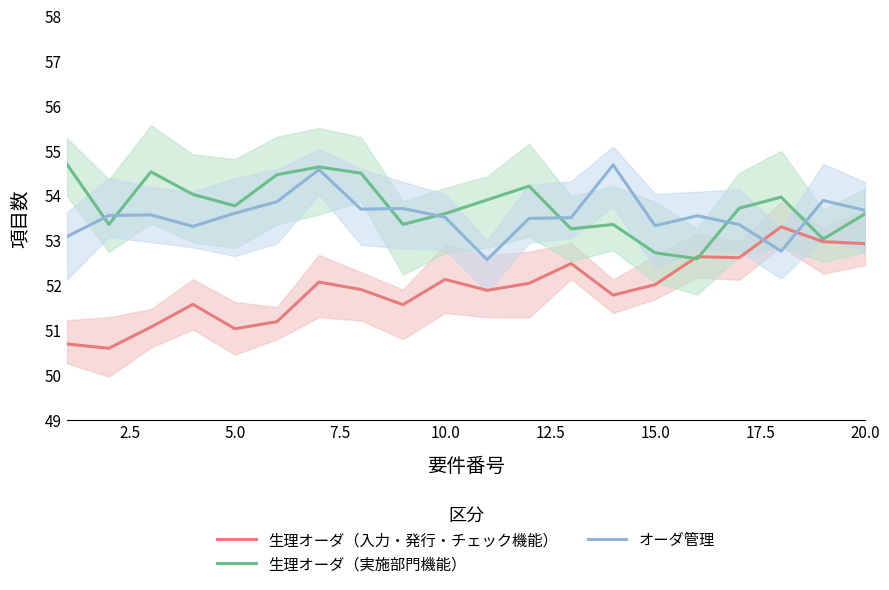

What is the sum of all 生理オーダ（入力・発行・チェック機能） values?

1038.6